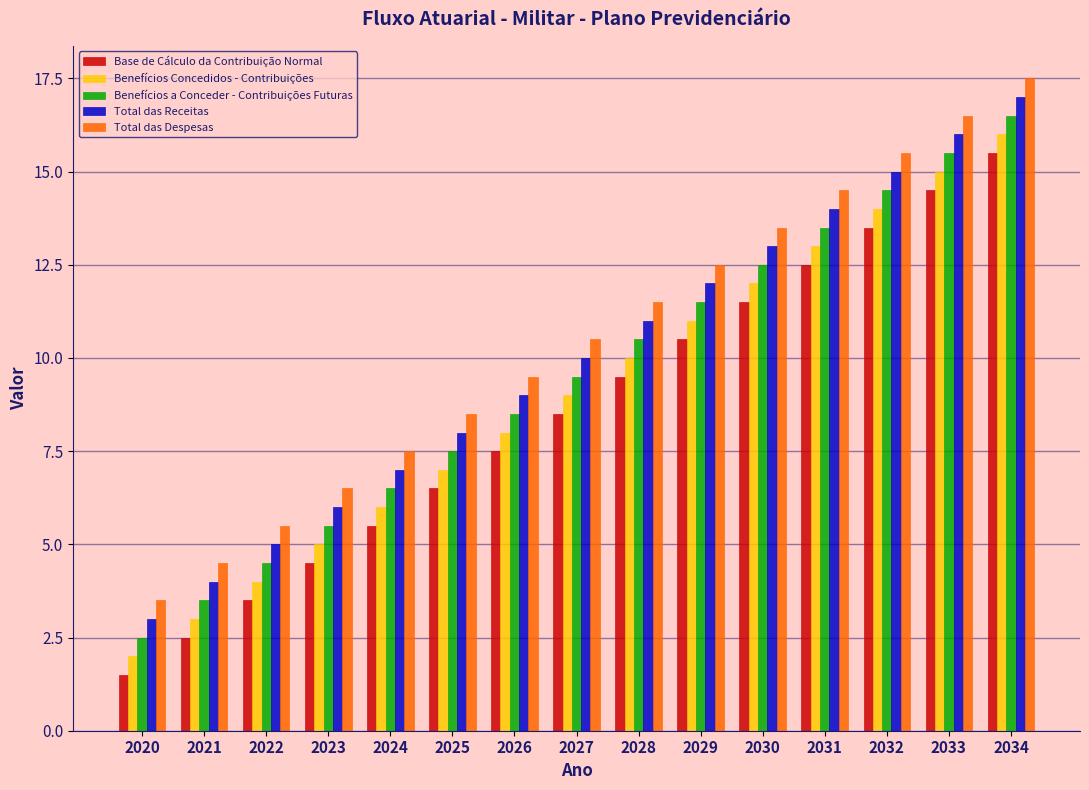

Read the Benefícios a Conceder - Contribuições Futuras value at 2020.

2.5